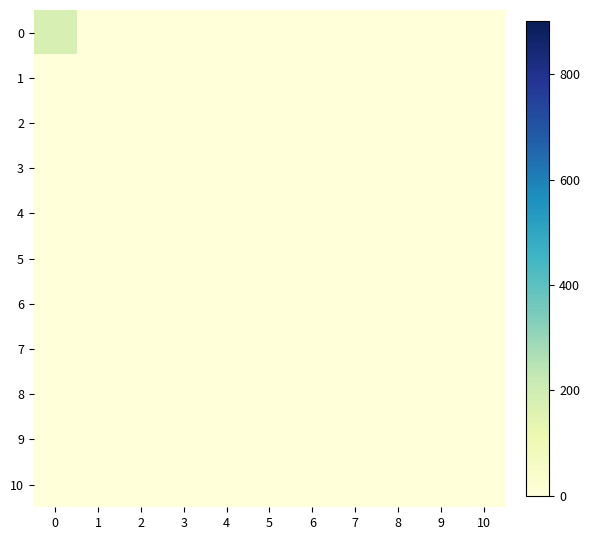

Reading left to right, what are all the values shown in this chart?

0: 0=176	1=0	2=0	3=0	4=0	5=0	6=0	7=0	8=0	9=0	10=0
1: 0=0	1=0	2=0	3=0	4=0	5=0	6=0	7=0	8=0	9=0	10=0
2: 0=0	1=0	2=0	3=0	4=0	5=0	6=0	7=0	8=0	9=0	10=0
3: 0=0	1=0	2=0	3=0	4=0	5=0	6=0	7=0	8=0	9=0	10=0
4: 0=0	1=0	2=0	3=0	4=0	5=0	6=0	7=0	8=0	9=0	10=0
5: 0=0	1=0	2=0	3=0	4=0	5=0	6=0	7=0	8=0	9=0	10=0
6: 0=0	1=0	2=0	3=0	4=0	5=0	6=0	7=0	8=0	9=0	10=0
7: 0=0	1=0	2=0	3=0	4=0	5=0	6=0	7=0	8=0	9=0	10=0
8: 0=0	1=0	2=0	3=0	4=0	5=0	6=0	7=0	8=0	9=0	10=0
9: 0=0	1=0	2=0	3=0	4=0	5=0	6=0	7=0	8=0	9=0	10=0
10: 0=0	1=0	2=0	3=0	4=0	5=0	6=0	7=0	8=0	9=0	10=0